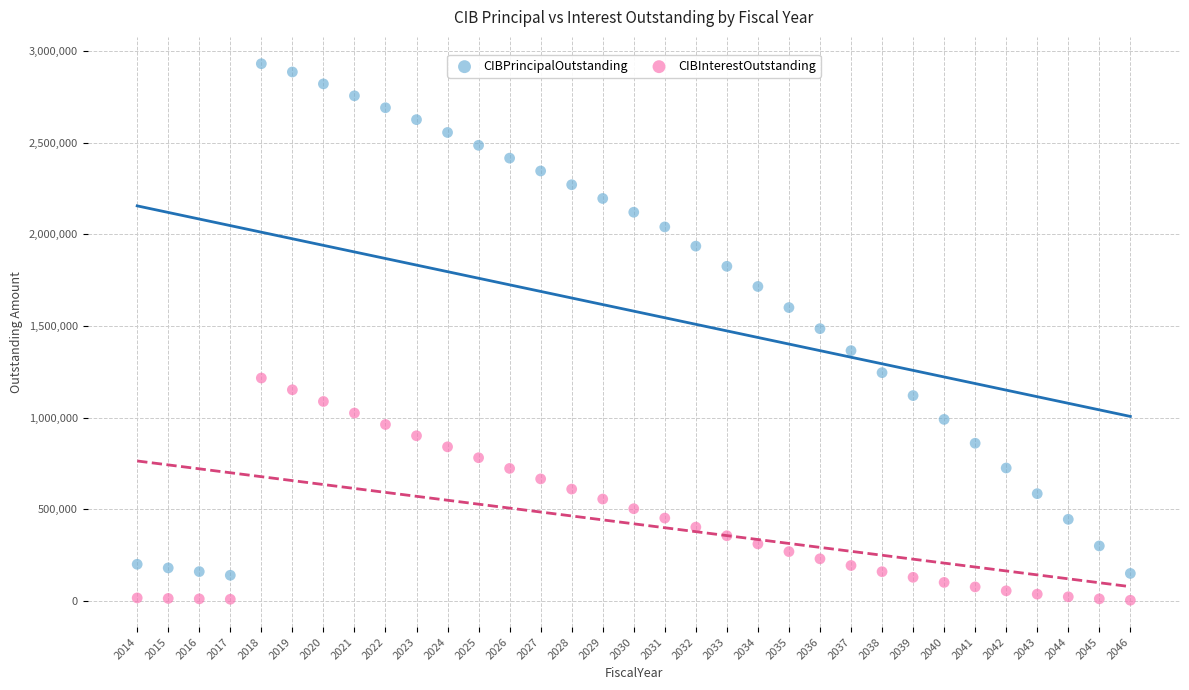

Across all data points, what is the range of Y values (max minus min)?

2926235.0